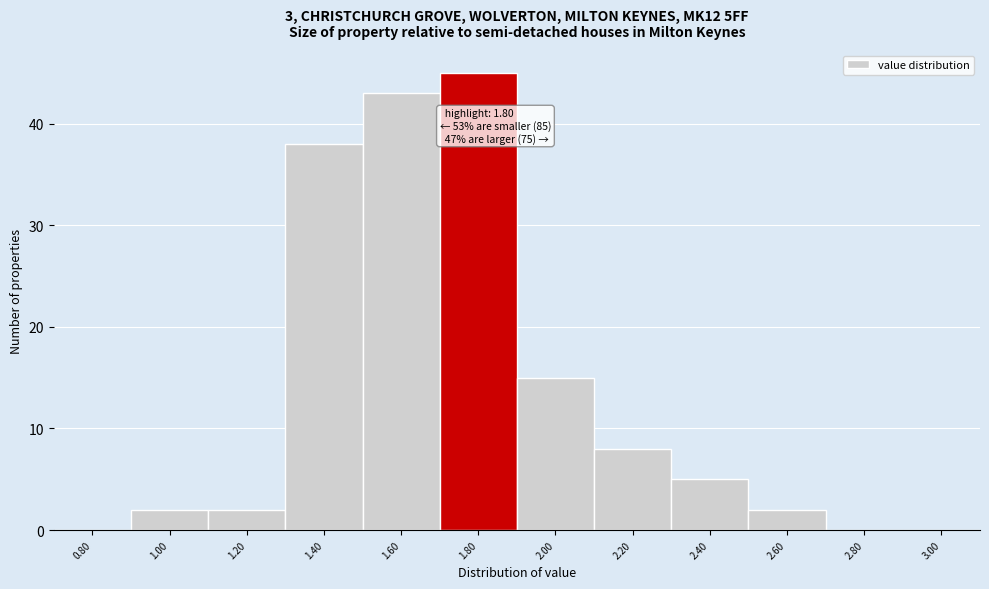

Reading left to right, extract all data points from this chart.

0.80=0	1.00=2	1.20=2	1.40=38	1.60=43	1.80=45	2.00=15	2.20=8	2.40=5	2.60=2	2.80=0	3.00=0